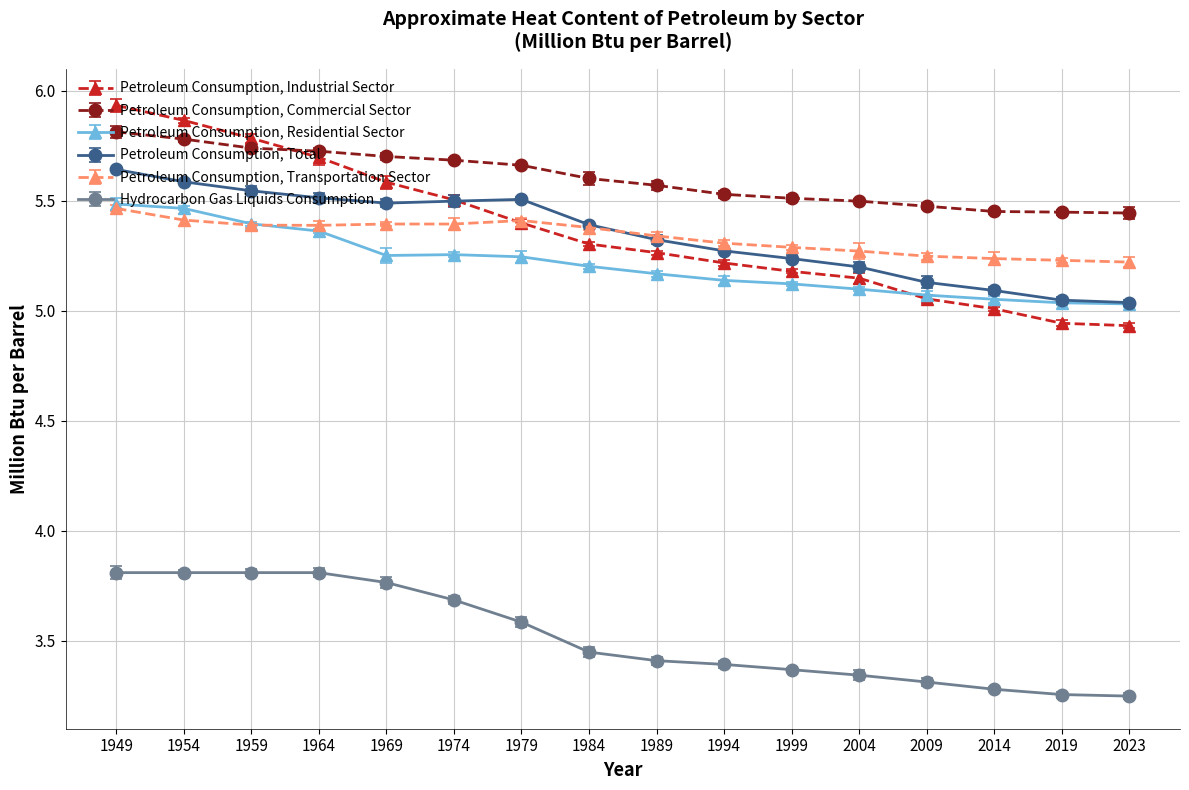

True or false: Petroleum Consumption, Commercial Sector and Petroleum Consumption, Residential Sector intersect in this chart.

False